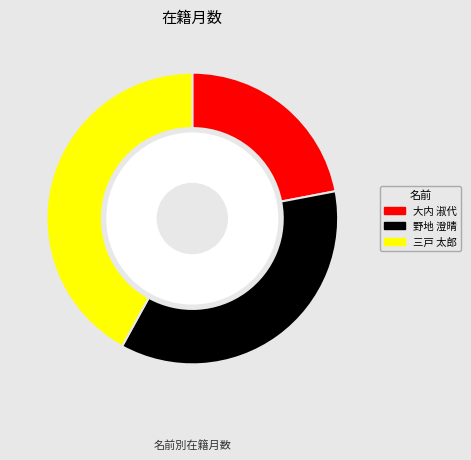

What is the change in value from 大内 淑代 to 野地 澄晴?

+84